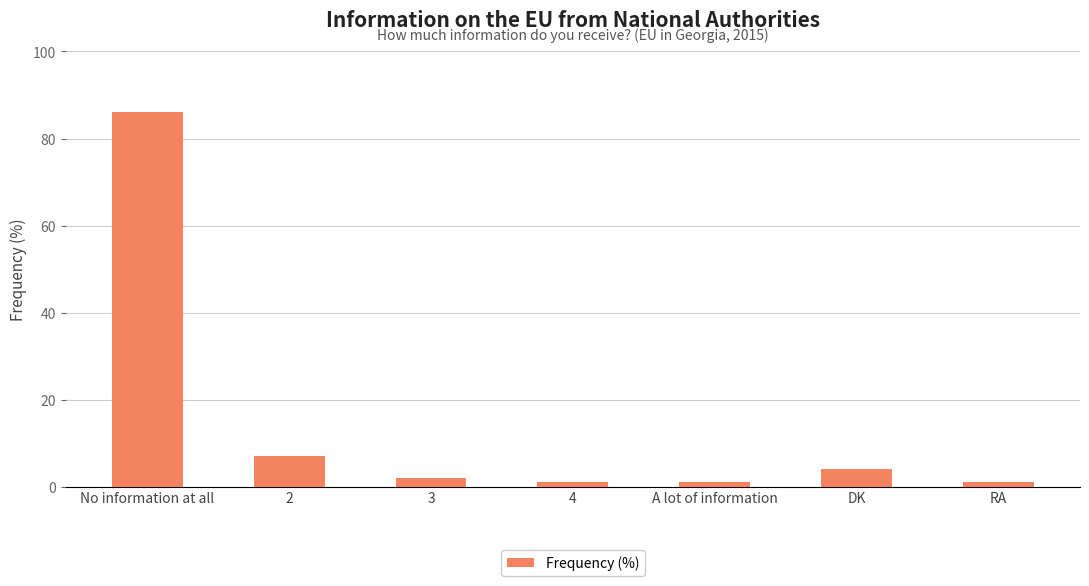

The chart shows a value of 1 at DK. True or false?

False